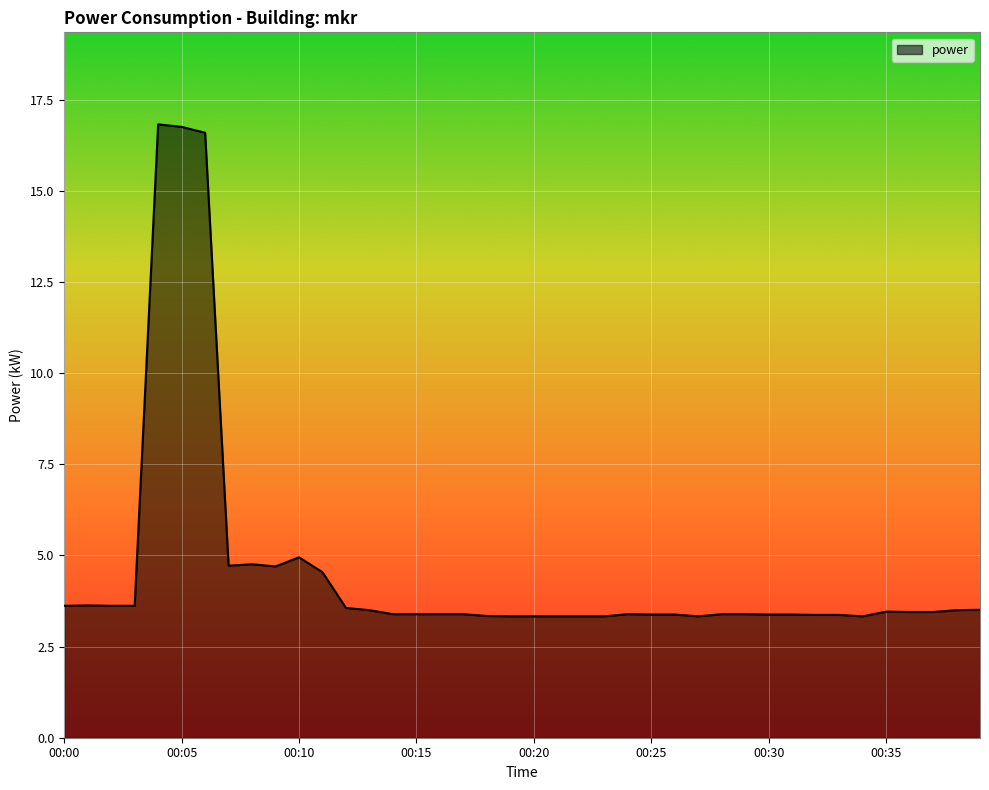

What is the greatest value displayed?

16.8